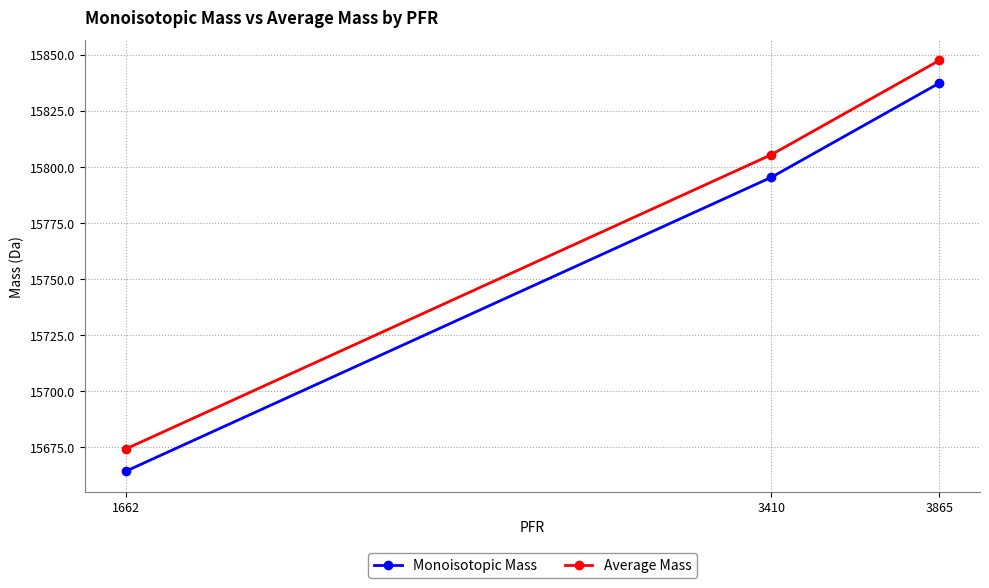

Which series has the largest range (max minus min)?

Average Mass